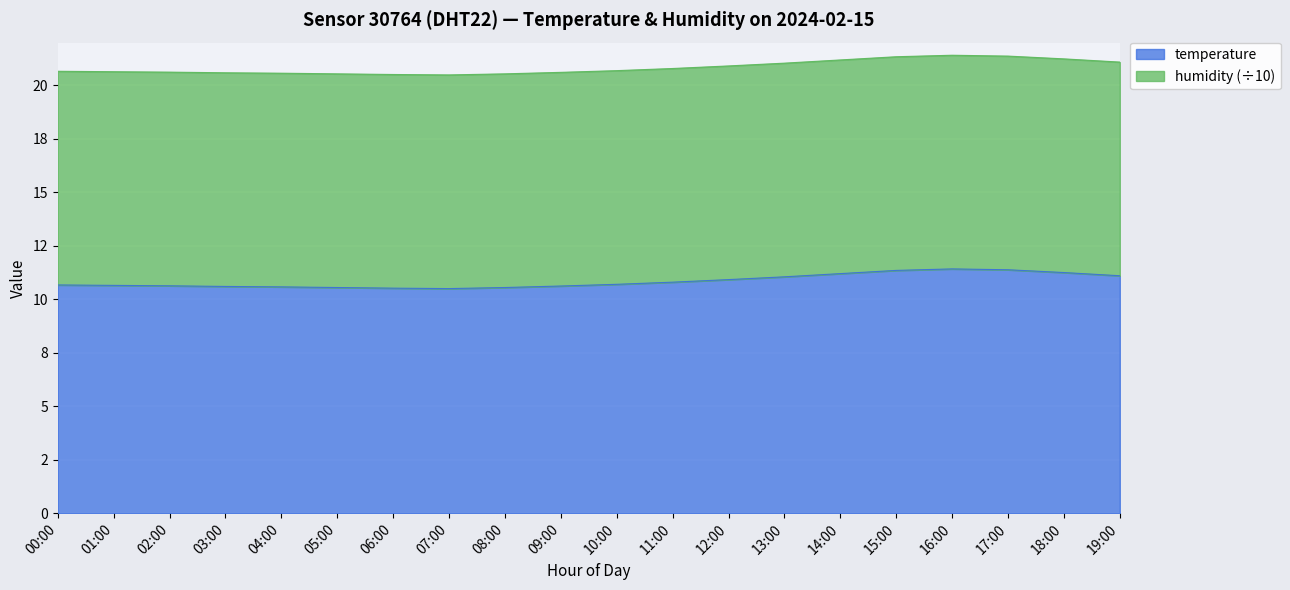

List the labels in order of value, largest first.

16:00, 17:00, 15:00, 18:00, 14:00, 19:00, 13:00, 12:00, 11:00, 10:00, 00:00, 01:00, 02:00, 09:00, 03:00, 04:00, 05:00, 08:00, 06:00, 07:00